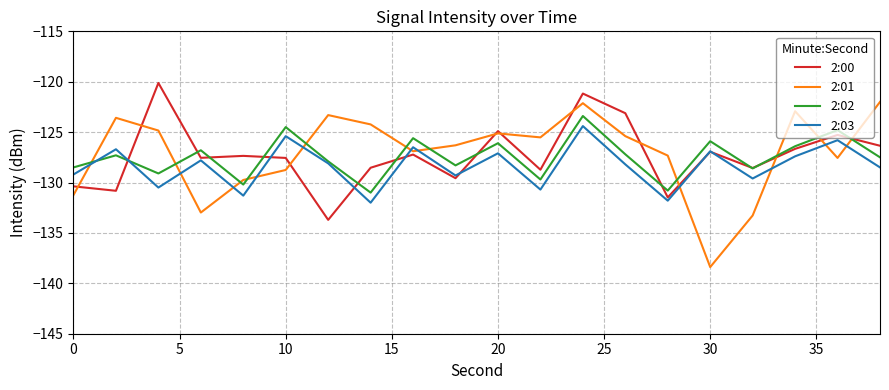

After their last crossing, which series has the higher values: 2:01 or 2:03?

2:01